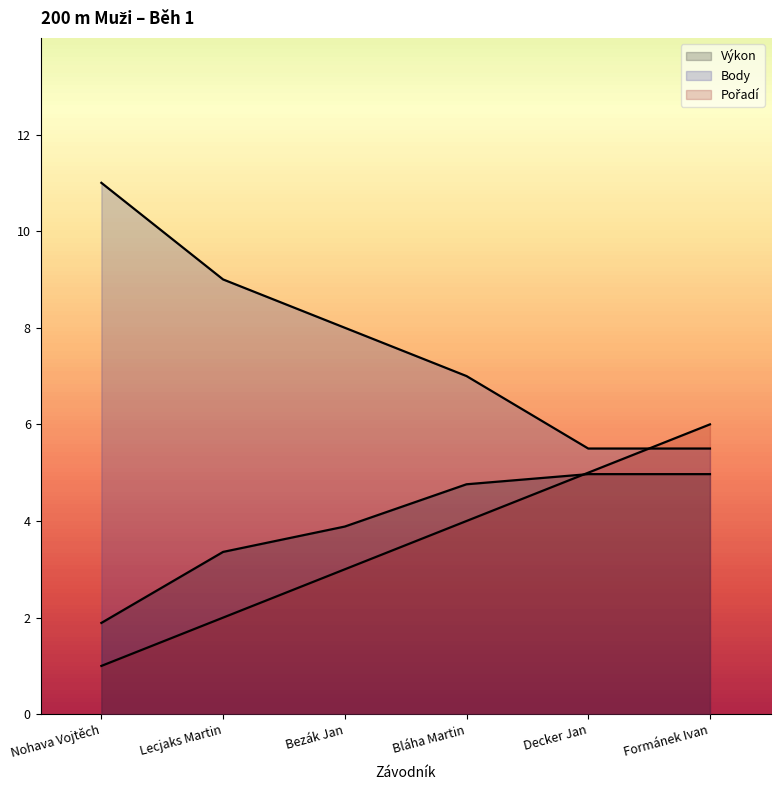

True or false: Pořadí has more than 2 points higher than both neighbors.

False